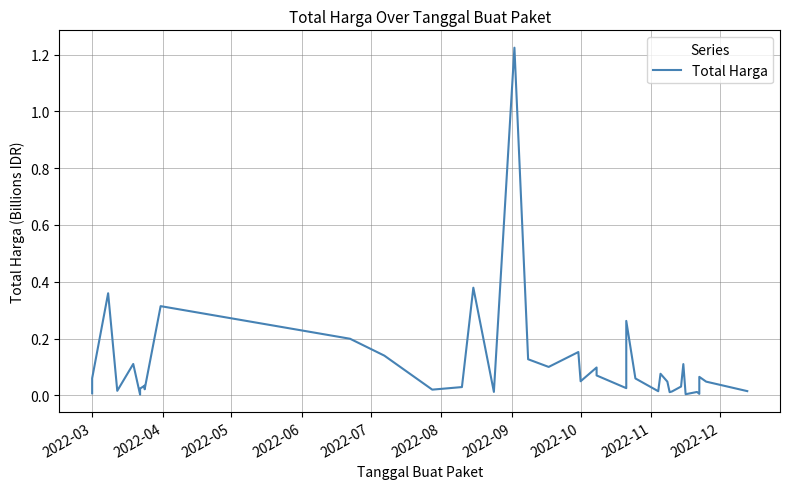

True or false: there are more than 2 points higher than both neighbors.

True